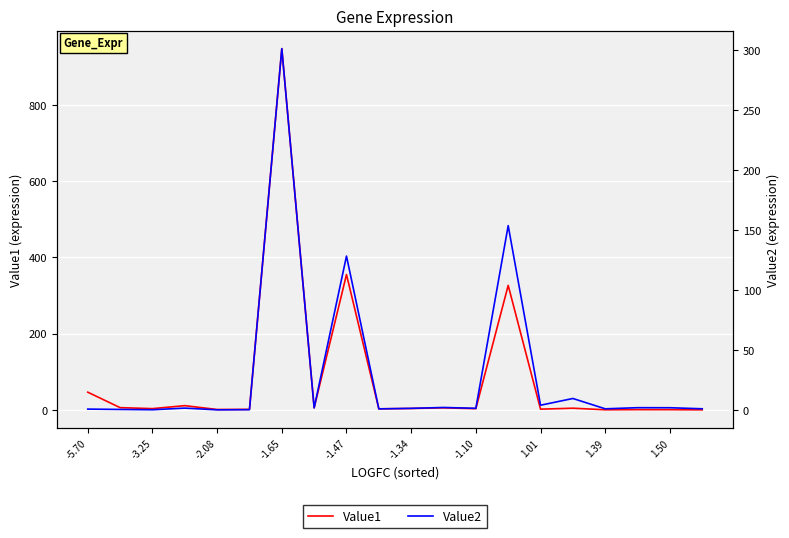

At how many categories does at least one series exceed 859?

1